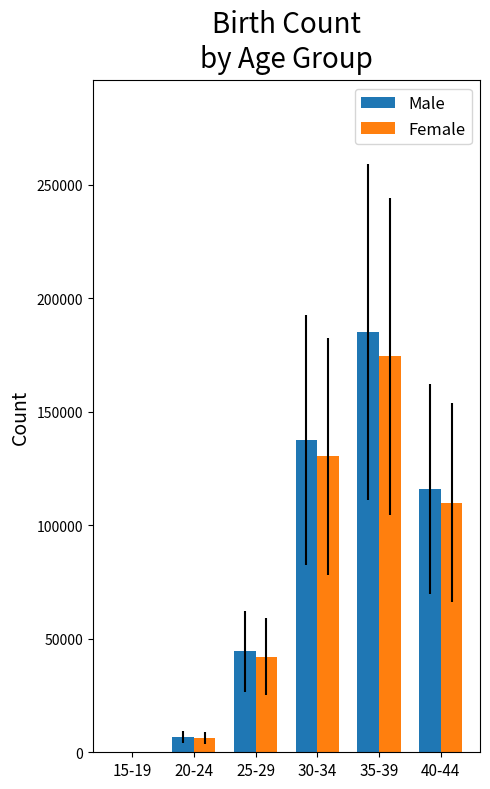

At which label does Female reach its peak?

35-39